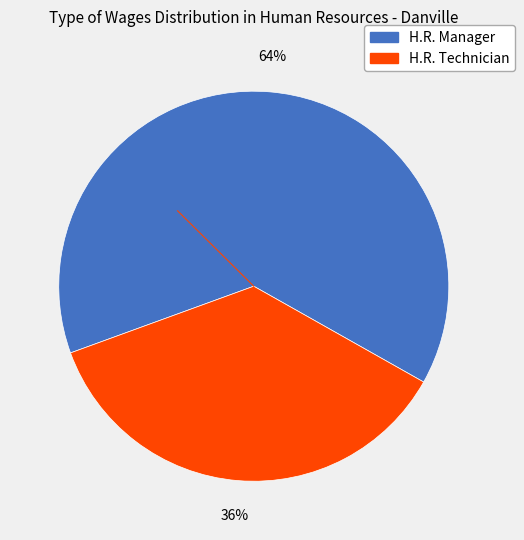

Combined, do H.R. Manager and H.R. Technician account for over 50%?

Yes